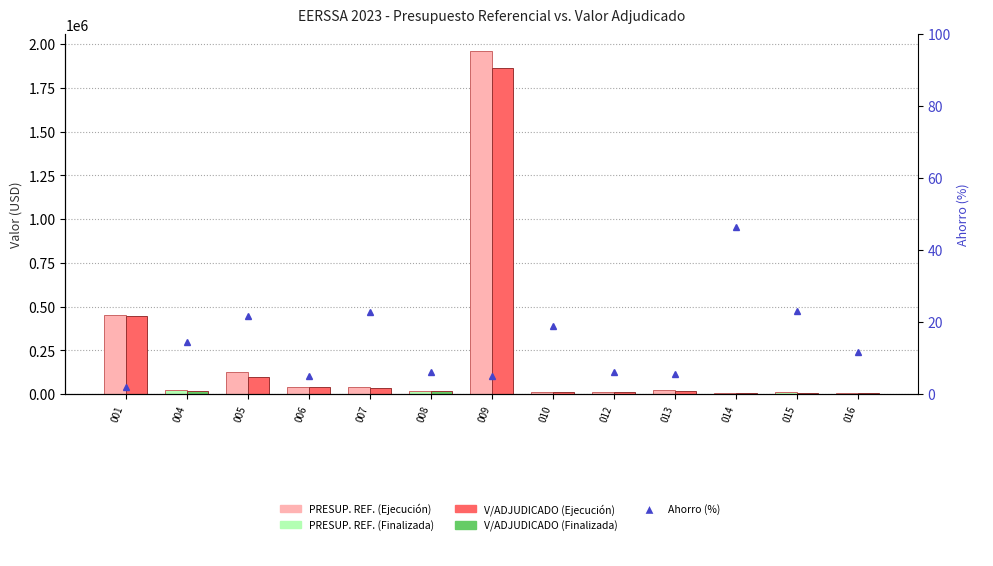

At 001, list the series in order from smallest to largest.

Ahorro (%), V/ADJUDICADO, PRESUP. REF.